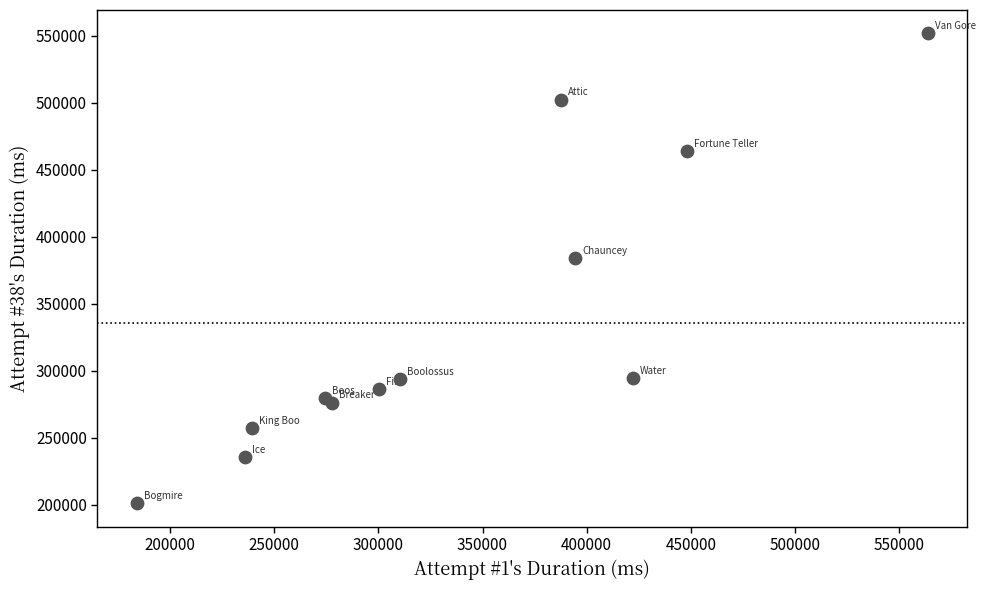

What Y value in the scatter plot is closest to 376619?

384416